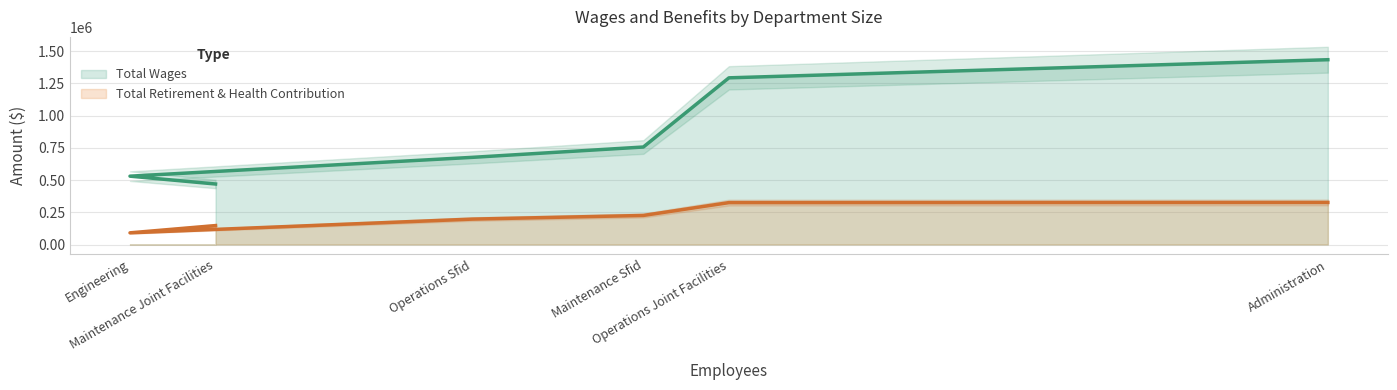

At which label is Total Wages closest to 951332?

Maintenance Sfid